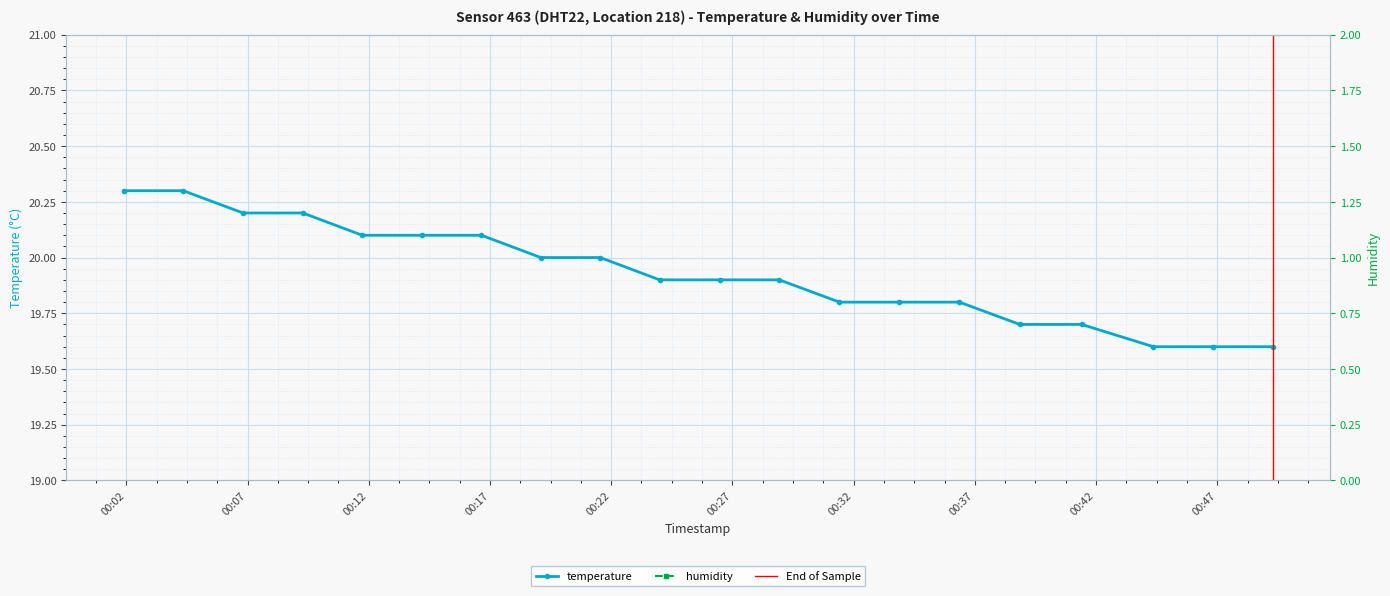

What is the difference between the second highest and second lowest values?

0.7